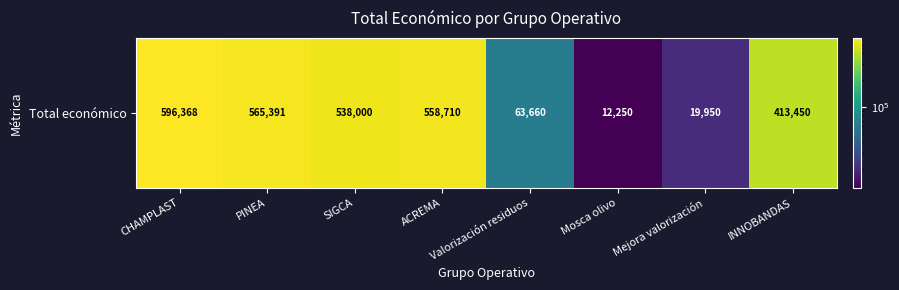

What is the change in value from SIGCA to Mejora valorización?

-518050